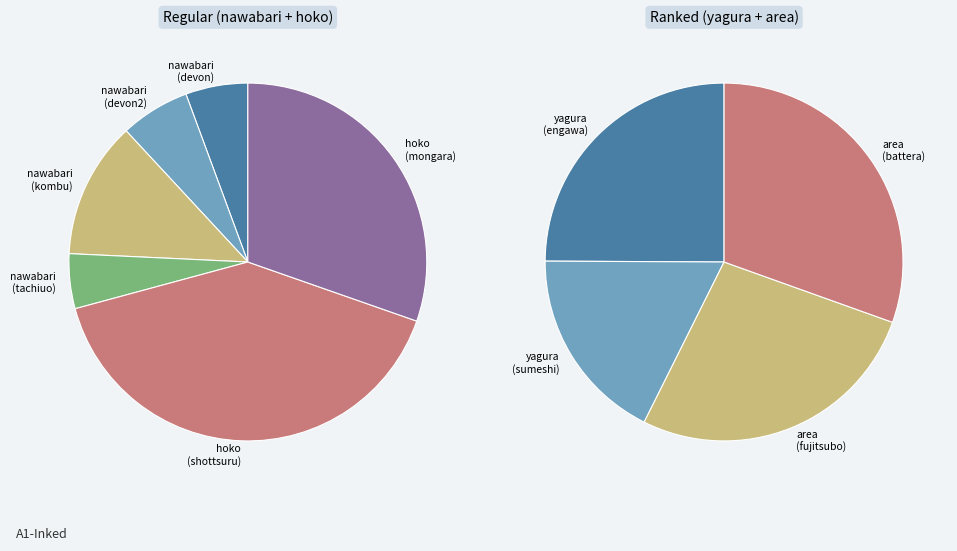

Is there any slice that represents more than half of the pie?

No